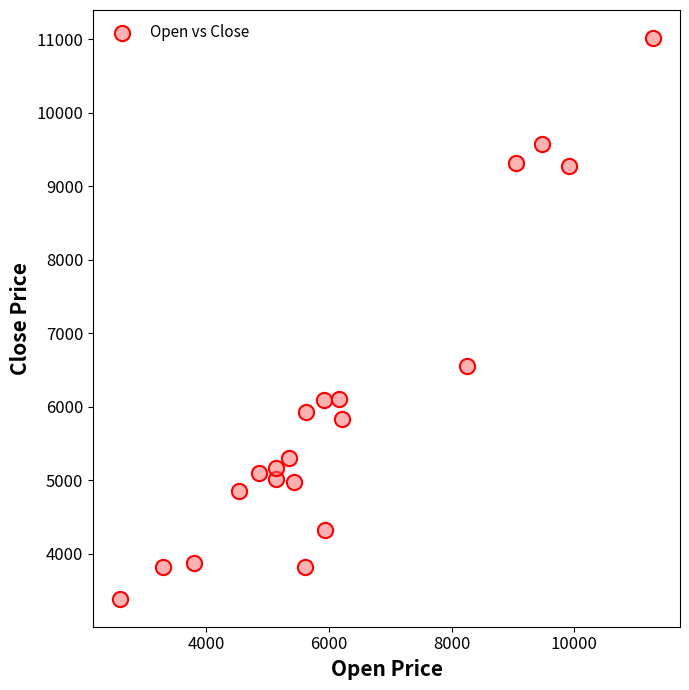

What Y value in the scatter plot is closest to 7202?

6555